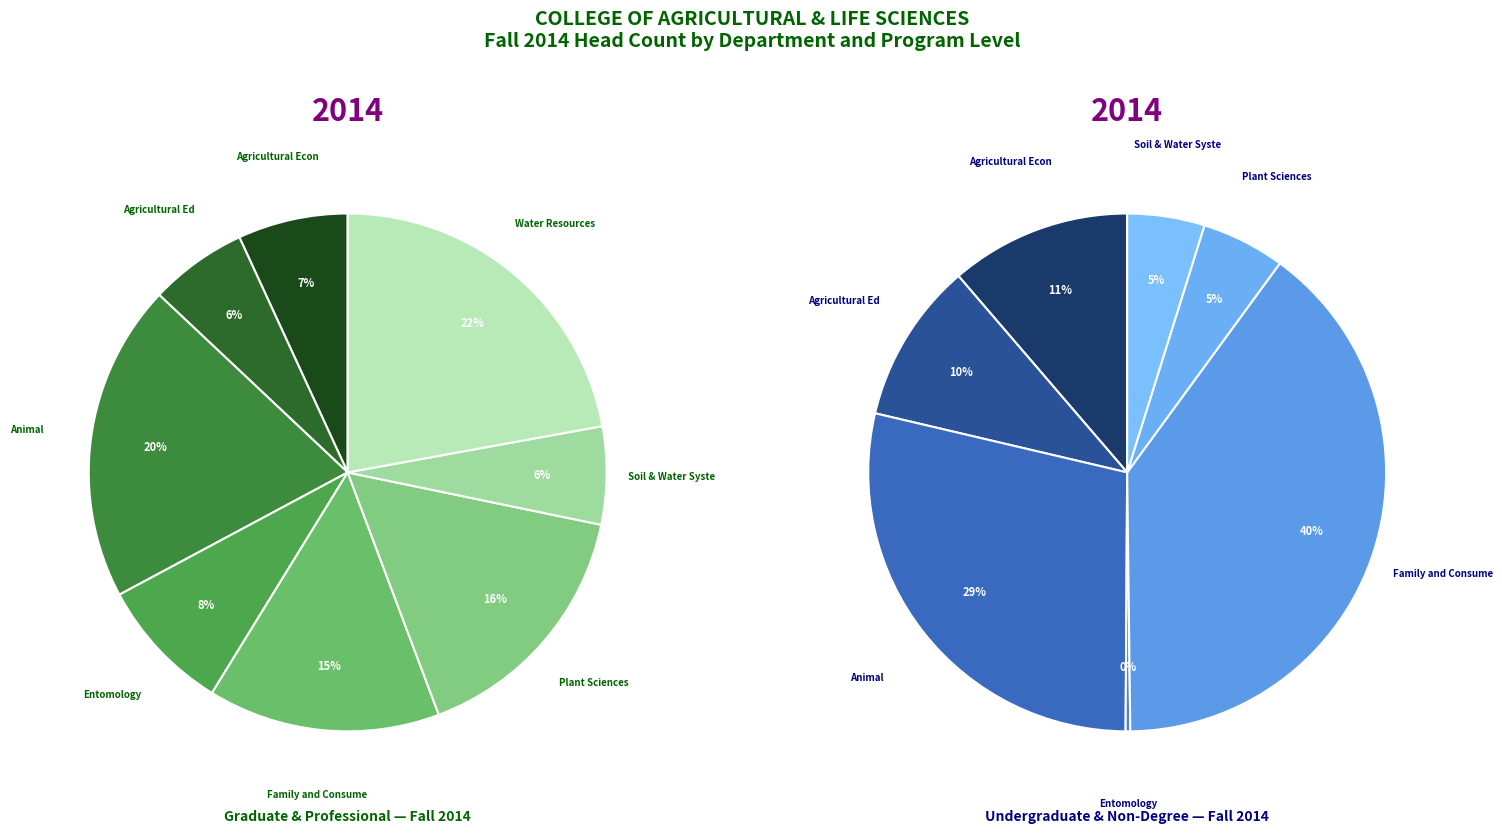

Does Water Resources account for over 50% of the chart?

No